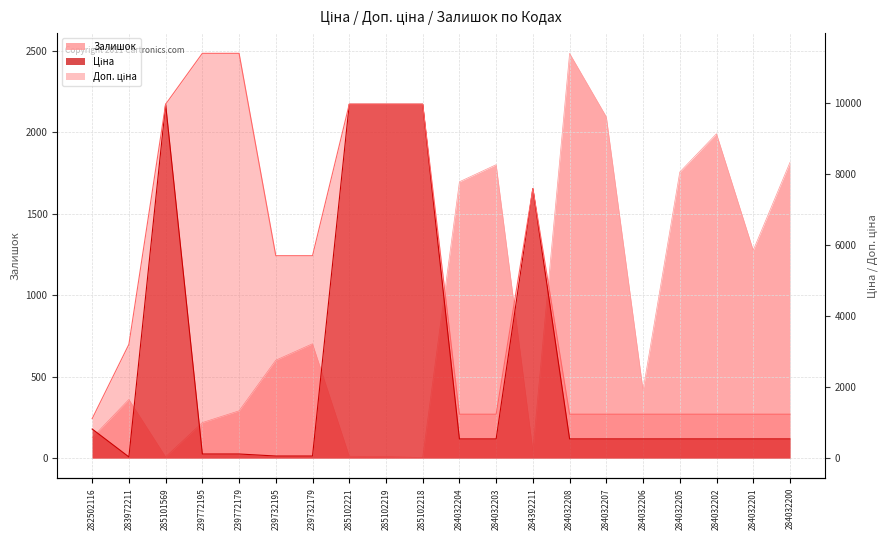

What is the sum of all Ціна values?

53540.3